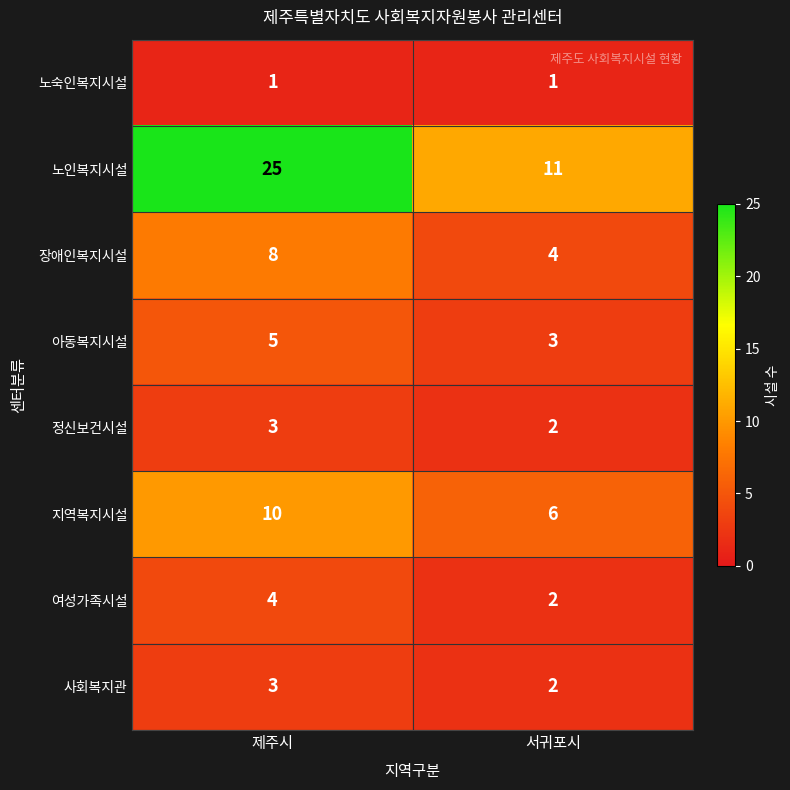

Read the 사회복지관 value at 제주시.

3